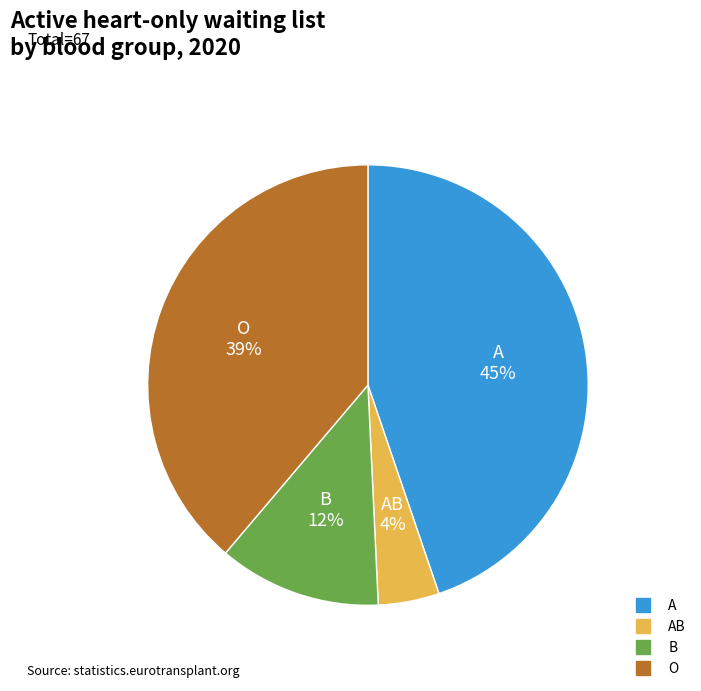

To the nearest percent, what is the average slice percentage?

25%